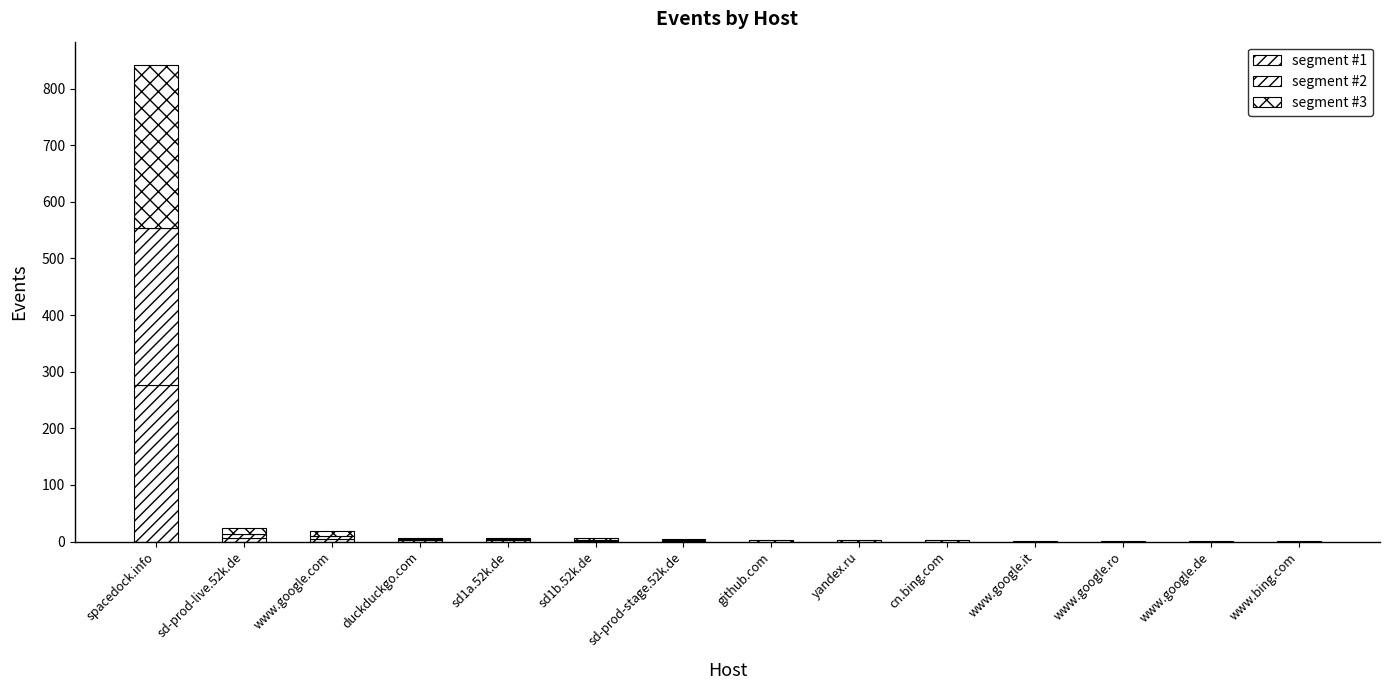

Does the chart contain stacked bars?

Yes